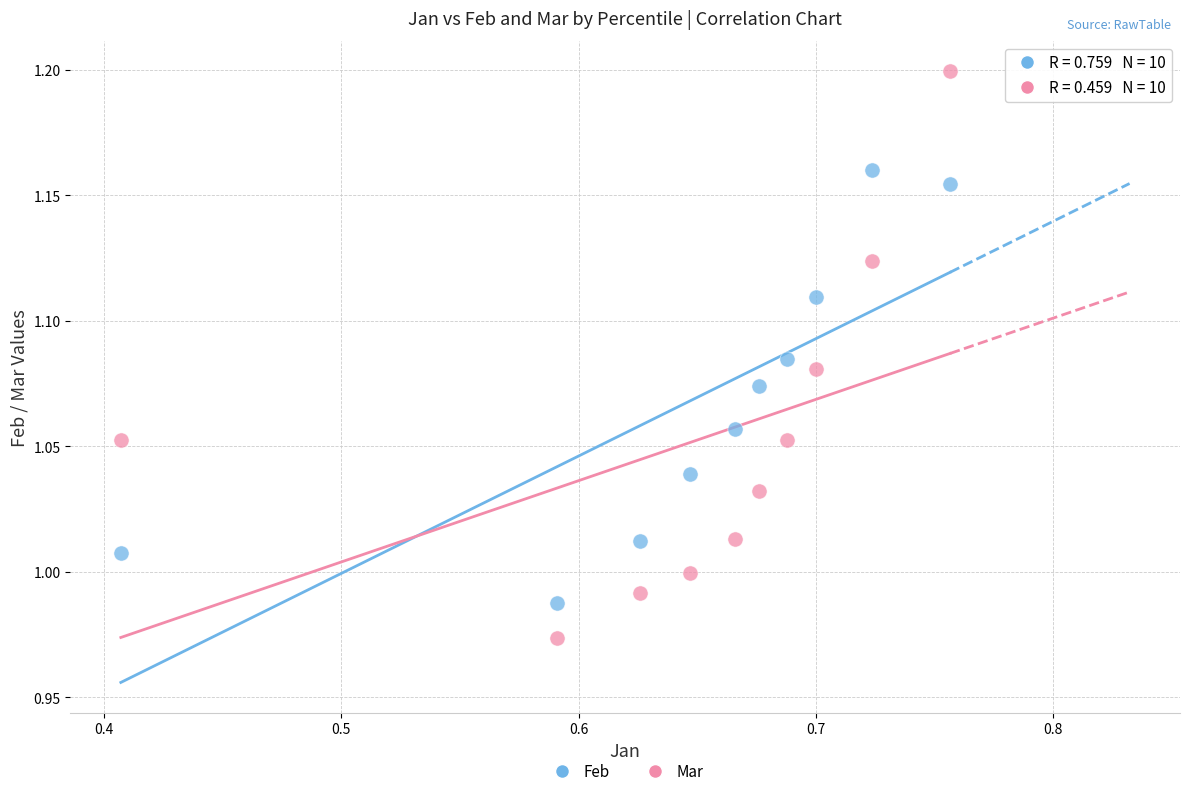

Which series contains the lowest Y value?

Mar